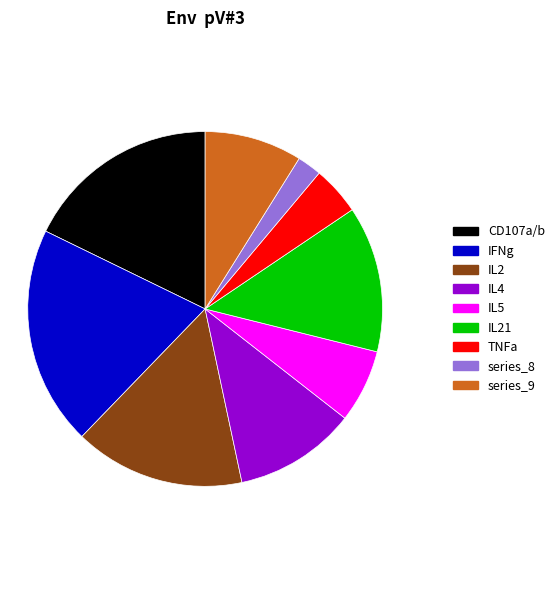

Count the number of slices in the pie.

9